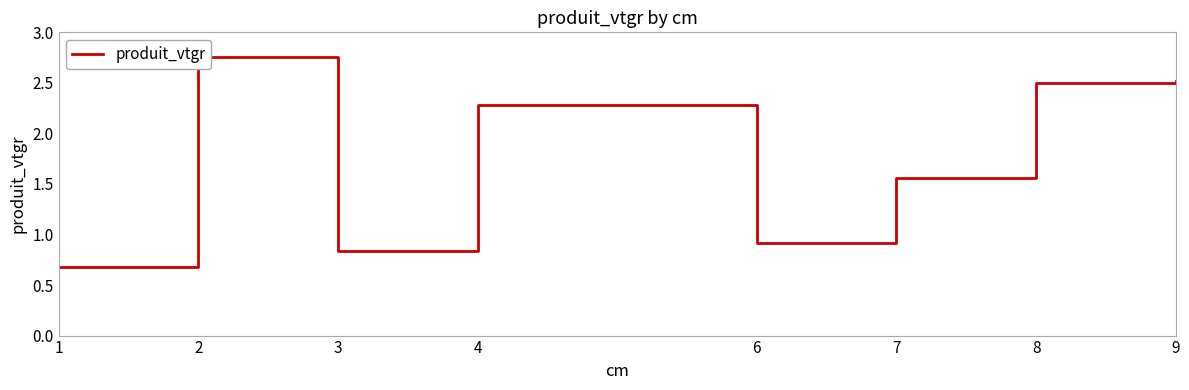

How many interior local peaks (higher than both neighbors) does the data have?

2